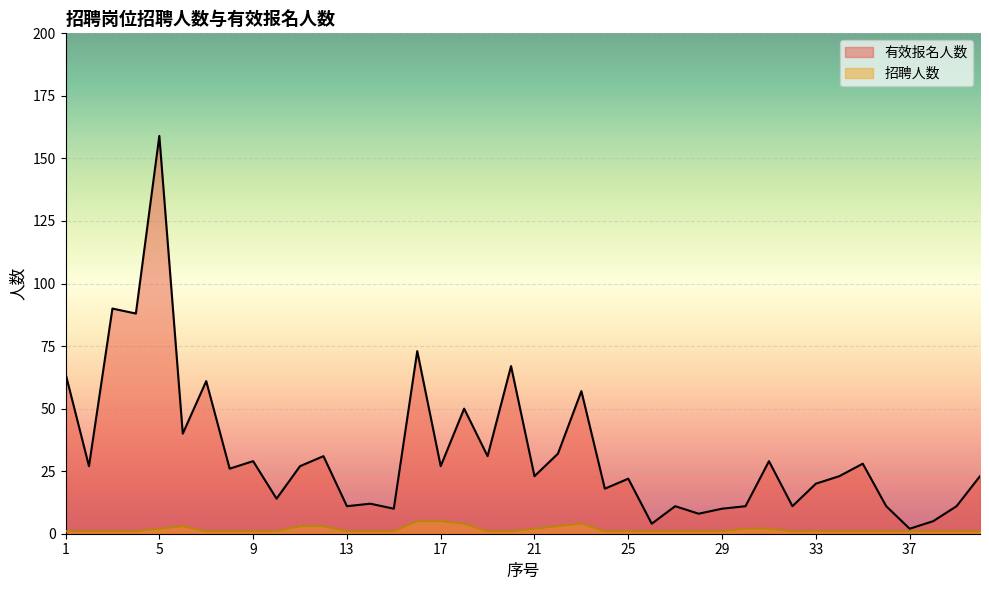

List the series in order of their overall mean, highest first.

有效报名人数, 招聘人数